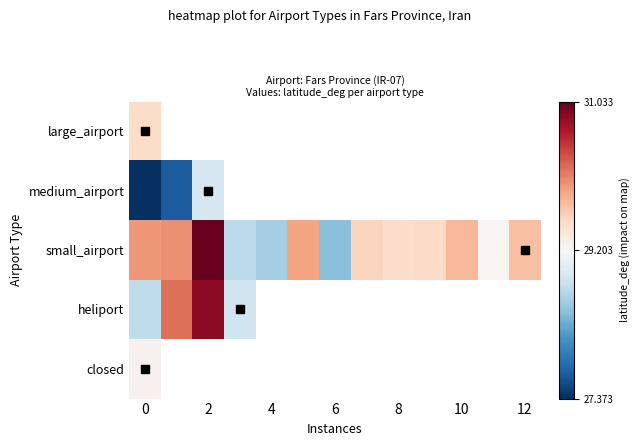

Count the number of data series in this chart.

5